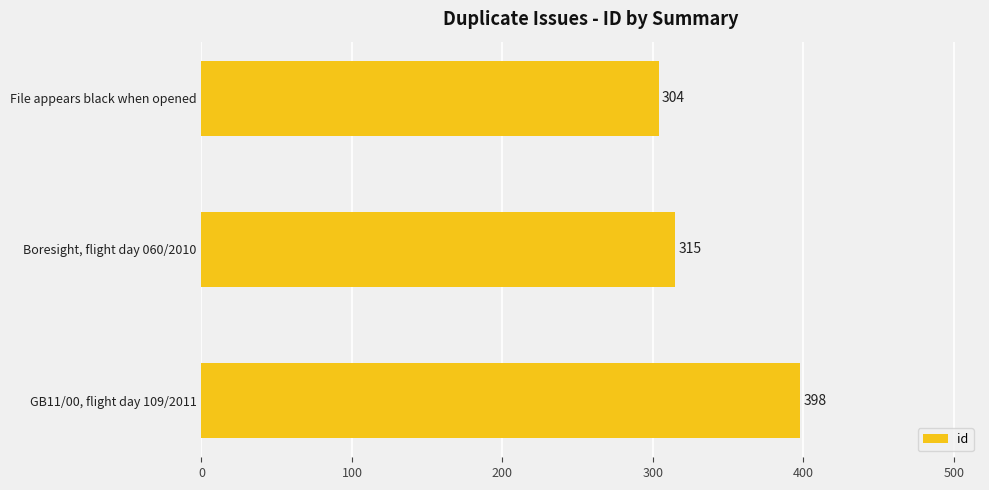

What is the difference between the maximum and minimum values?

94